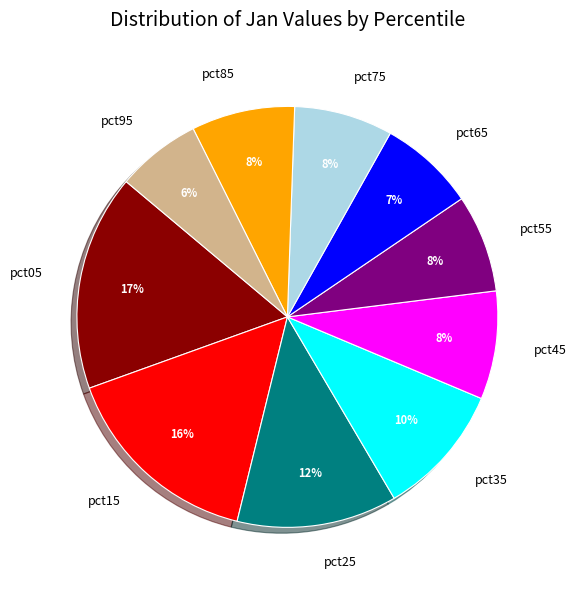

What percentage is the pct45 slice, to the nearest percent?

8%